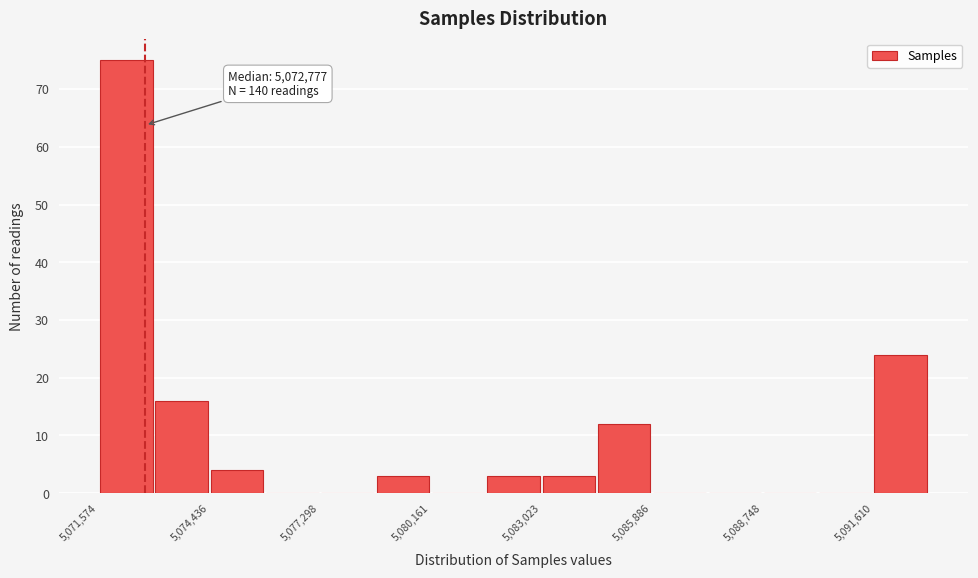

Around what value on the x-axis is the tallest bar? Give the approximate position of its centre, as read against the axis.

5072500